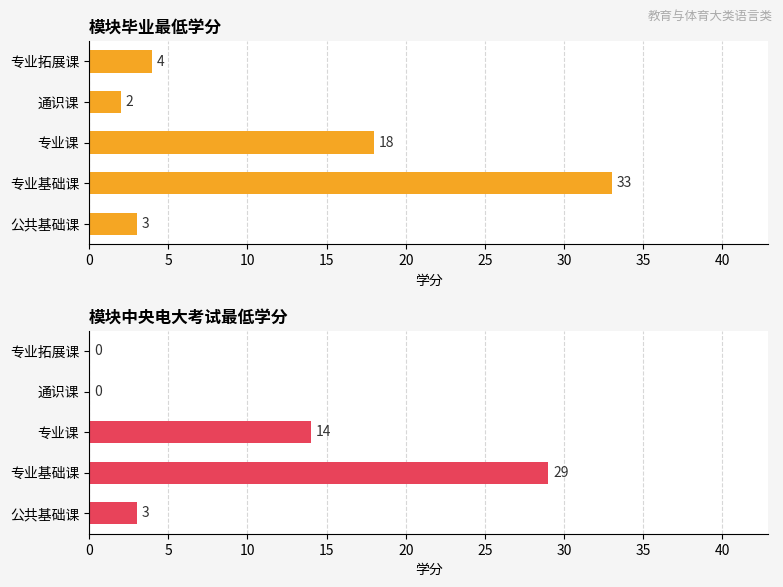

What is the difference between the maximum and minimum values in the 模块毕业最低学分 series?

31